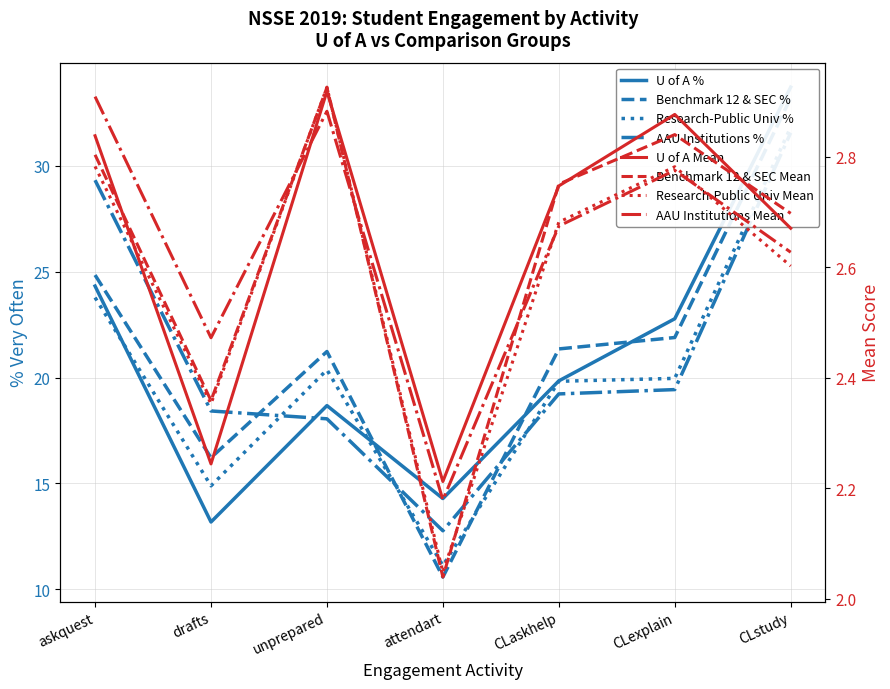

Which series has the widest spread of values?

Benchmark 12 & SEC %